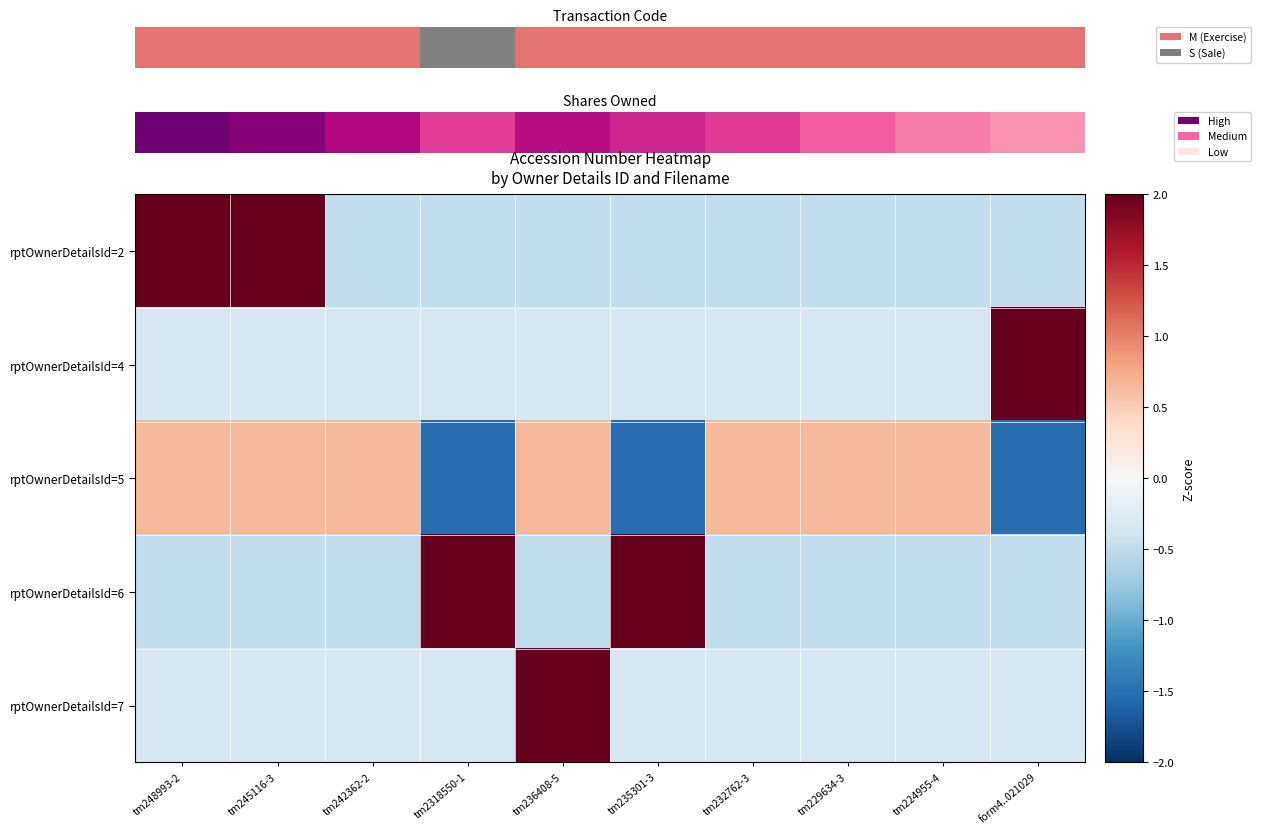

Between tm242362-2 and tm232762-3, which is larger?

tm242362-2